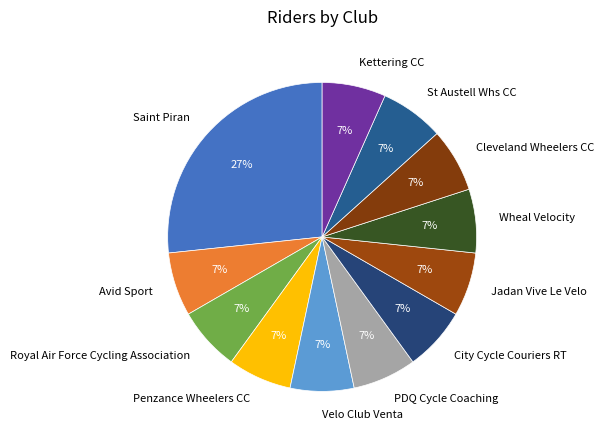

What is the ratio of the value at Jadan Vive Le Velo to the value at Velo Club Venta?

1.0